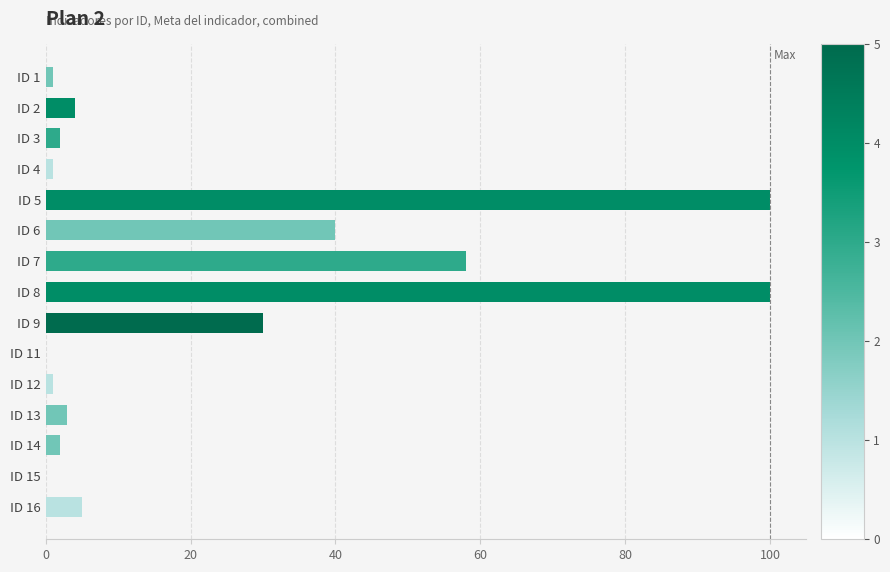

What is the sum of all values?

347